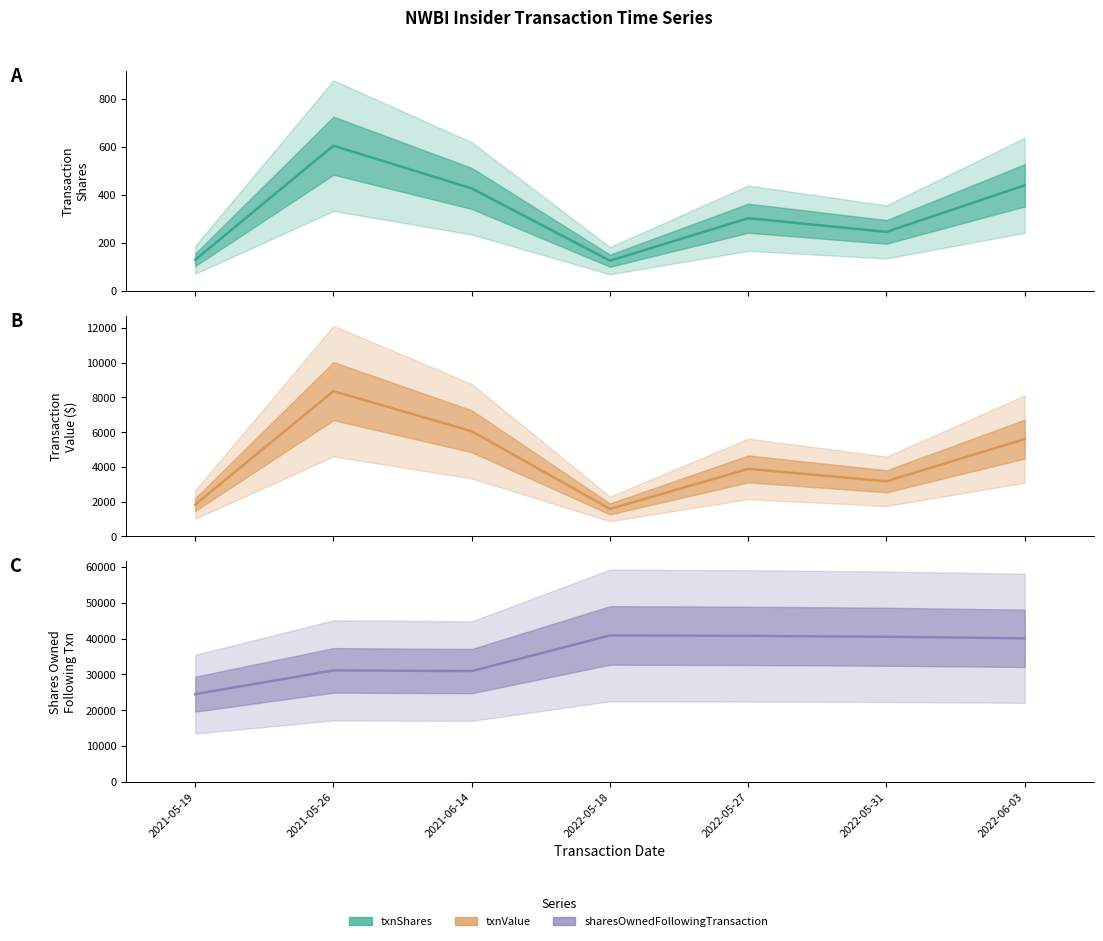

List the labels in order of sharesOwnedFollowingTransaction value, smallest first.

2021-05-19, 2021-06-14, 2021-05-26, 2022-06-03, 2022-05-31, 2022-05-27, 2022-05-18